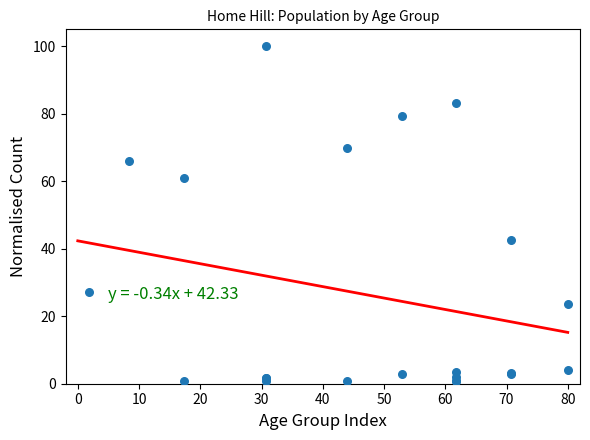

What Y value in the scatter plot is closest to 50?

42.6